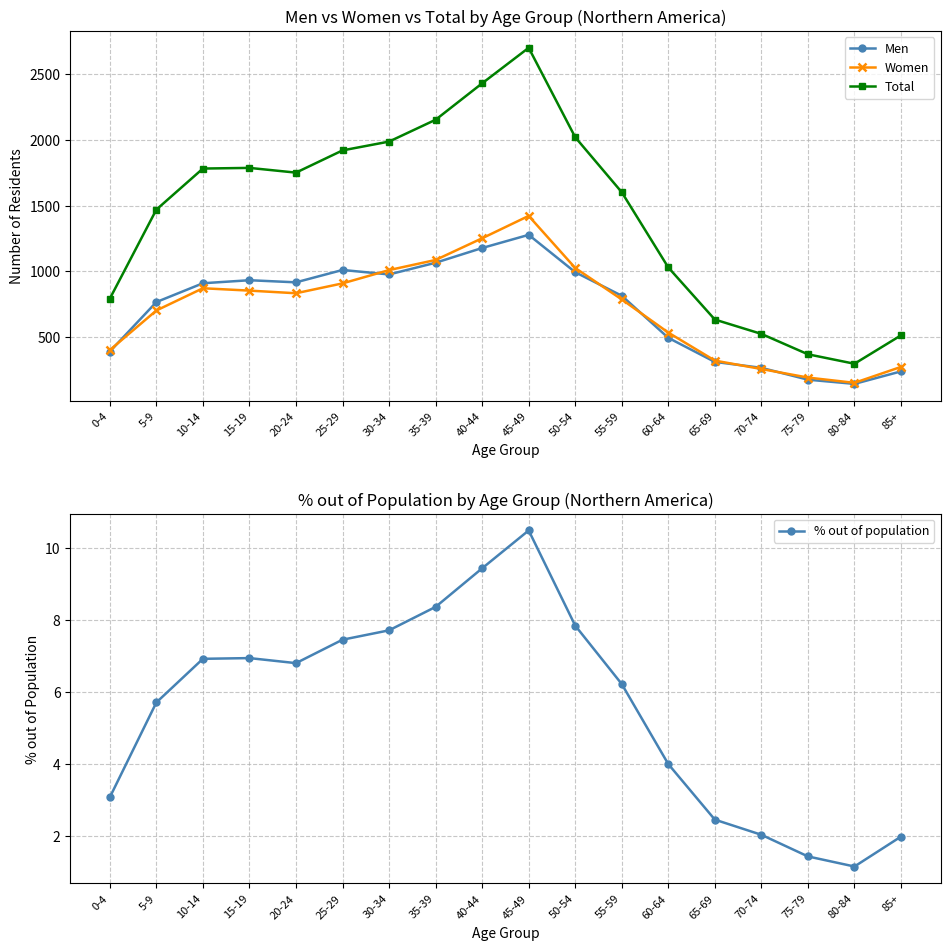

Between 50-54 and 60-64, which is larger?

50-54